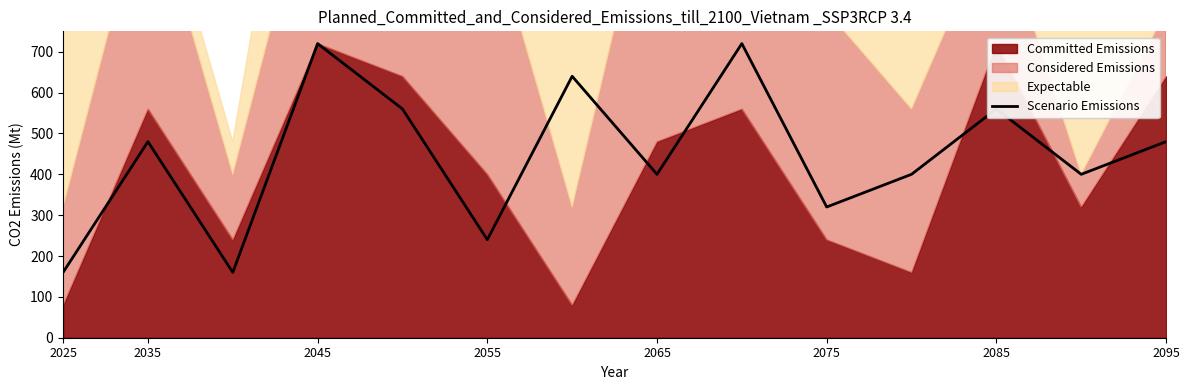

What position from the left is 10?

11